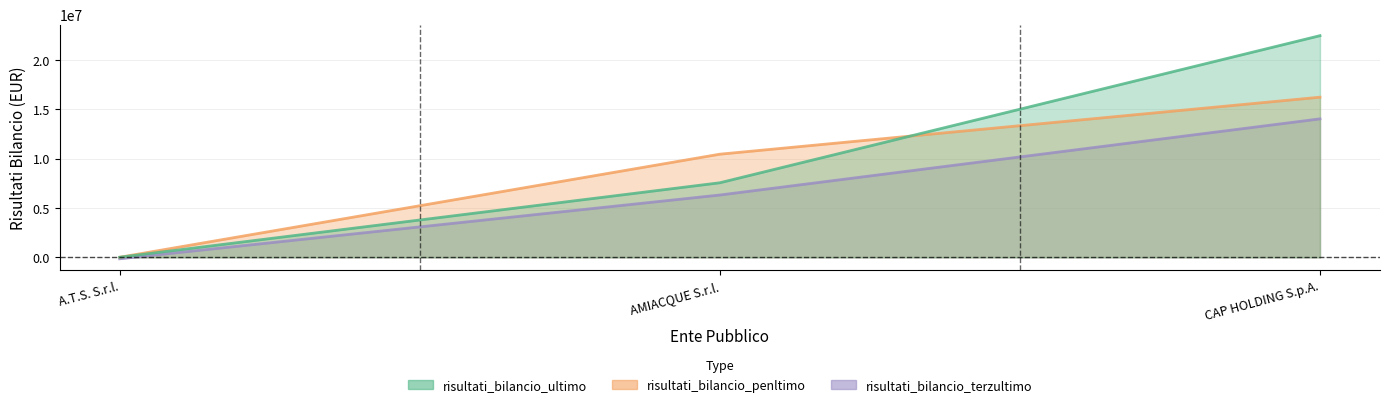

Which series changed the most between A.T.S. S.r.l. and AMIACQUE S.r.l.?

risultati_bilancio_penltimo